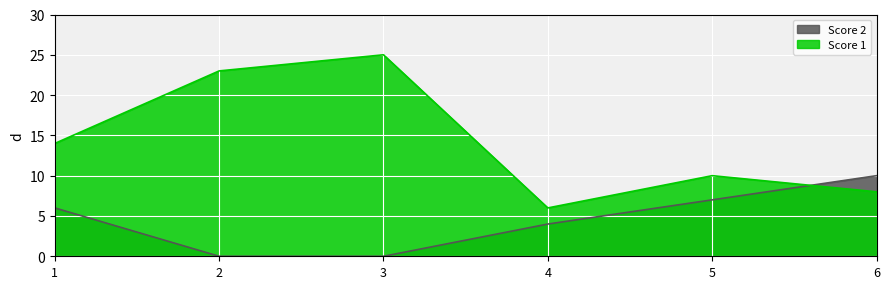

Where does the Score 1 series first go above 14?

2